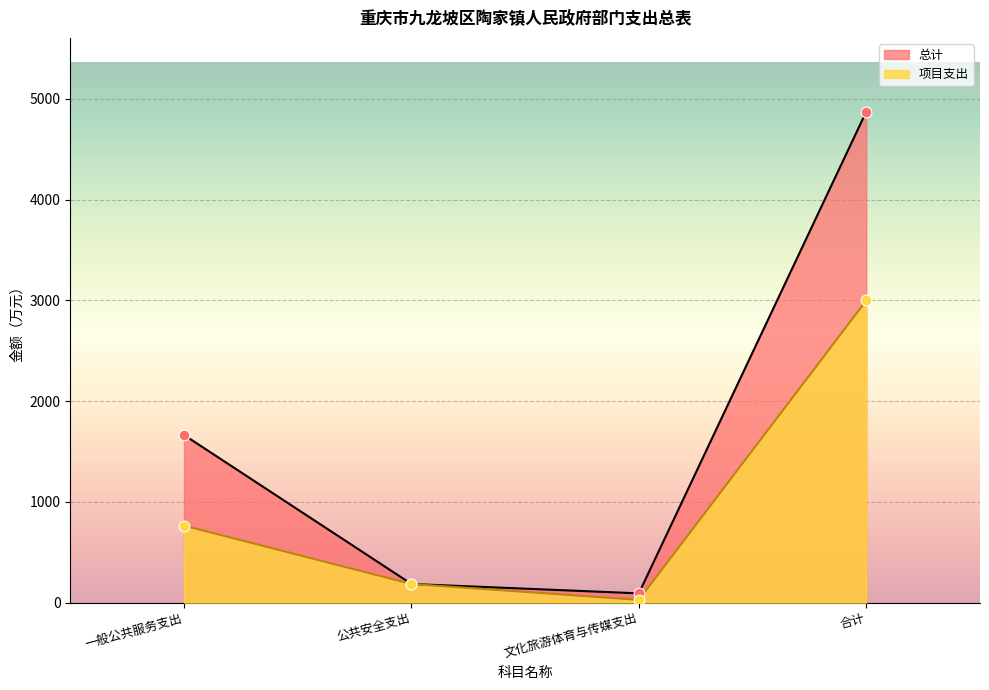

Which series contains the lowest Y value?

项目支出